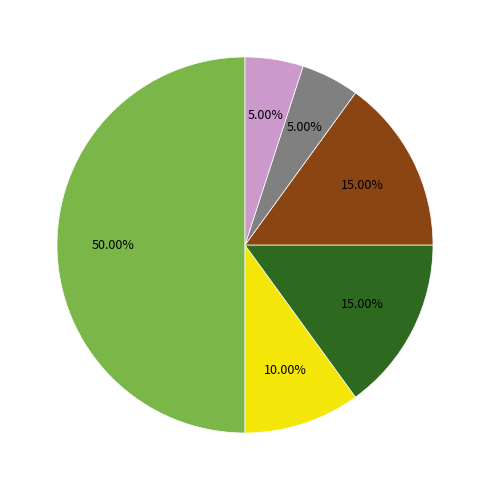

To the nearest percent, what is the difference between the largest and smallest slice percentages?

45%